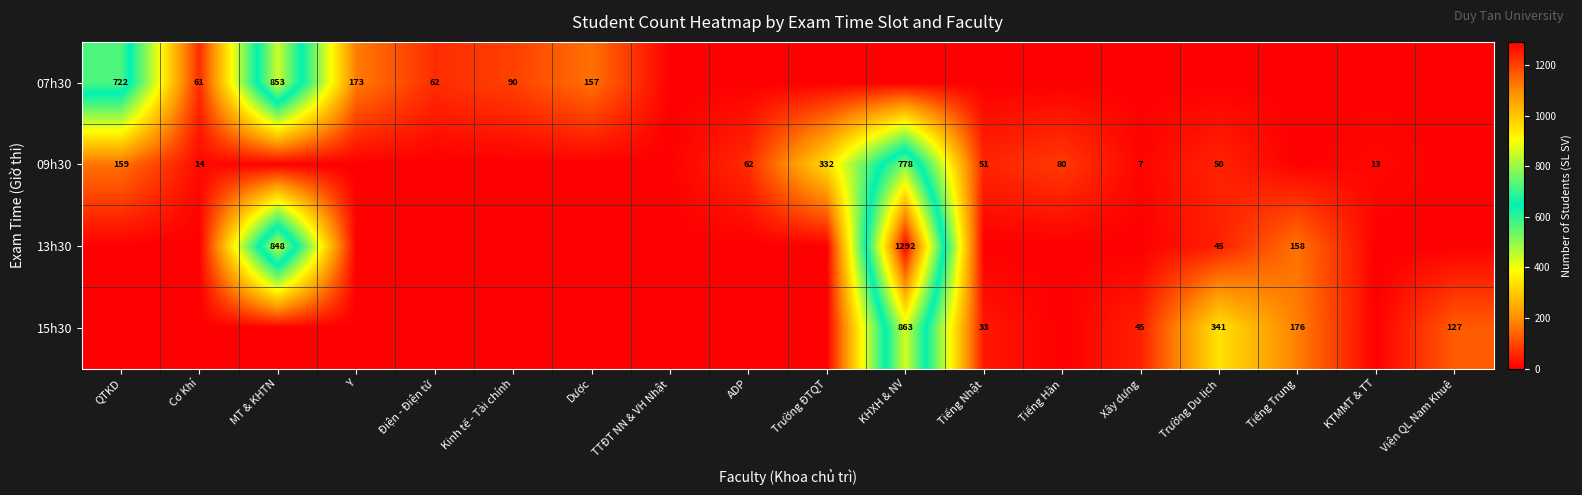

The value of 15h30 at Xây dựng is 59. True or false?

False